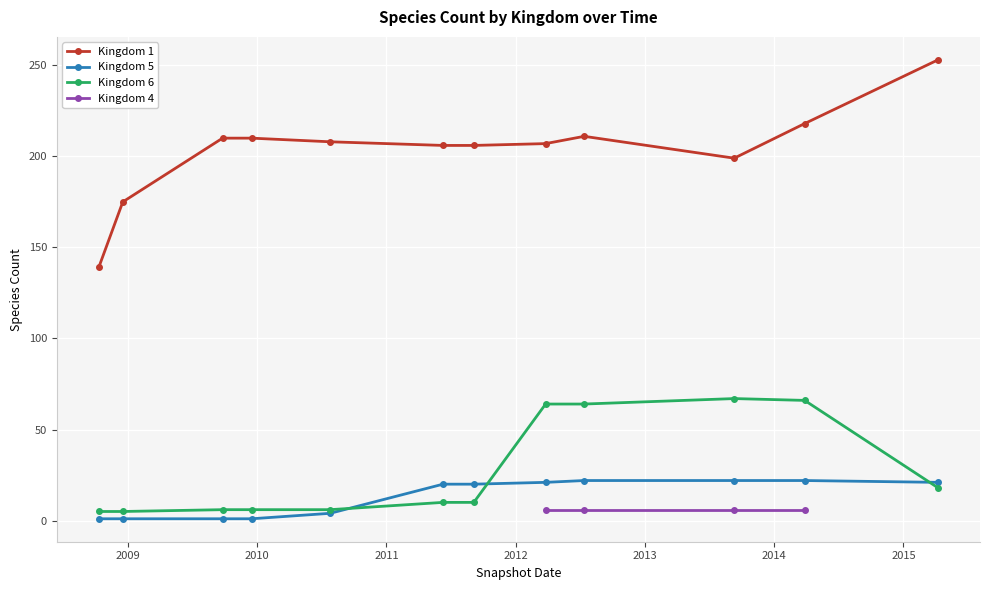

True or false: Kingdom 5 and Kingdom 1 intersect in this chart.

False